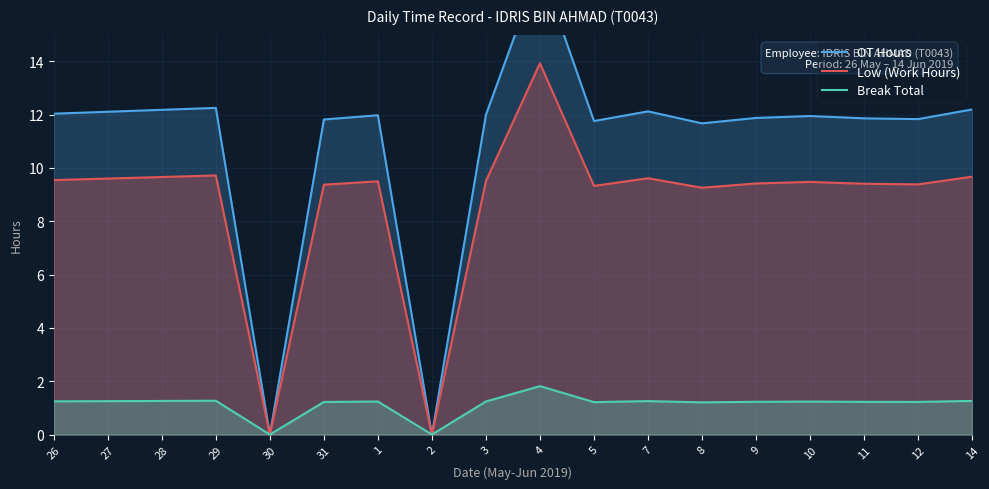

What value does the Break Total series have at 26?

1.2